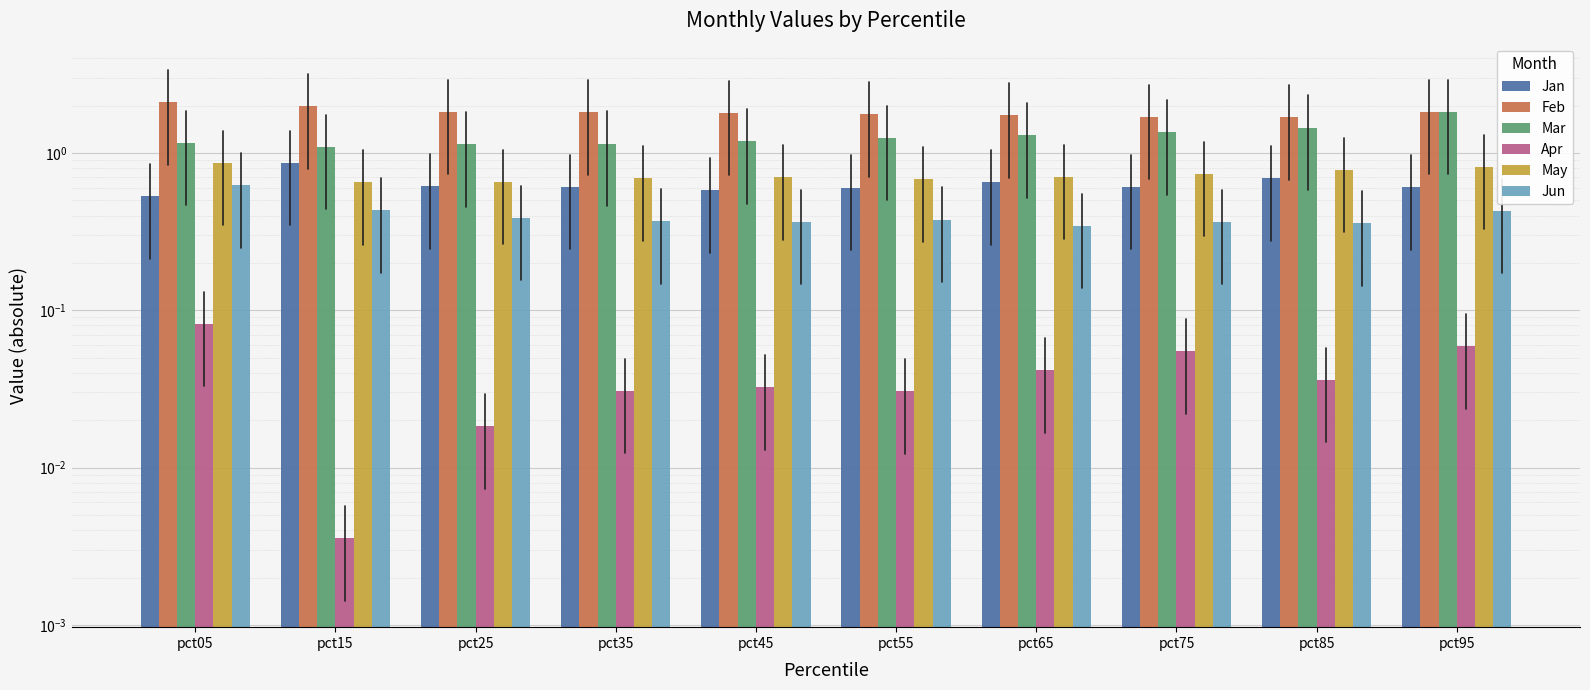

What is the difference between the highest and lowest values at pct45?

1.8